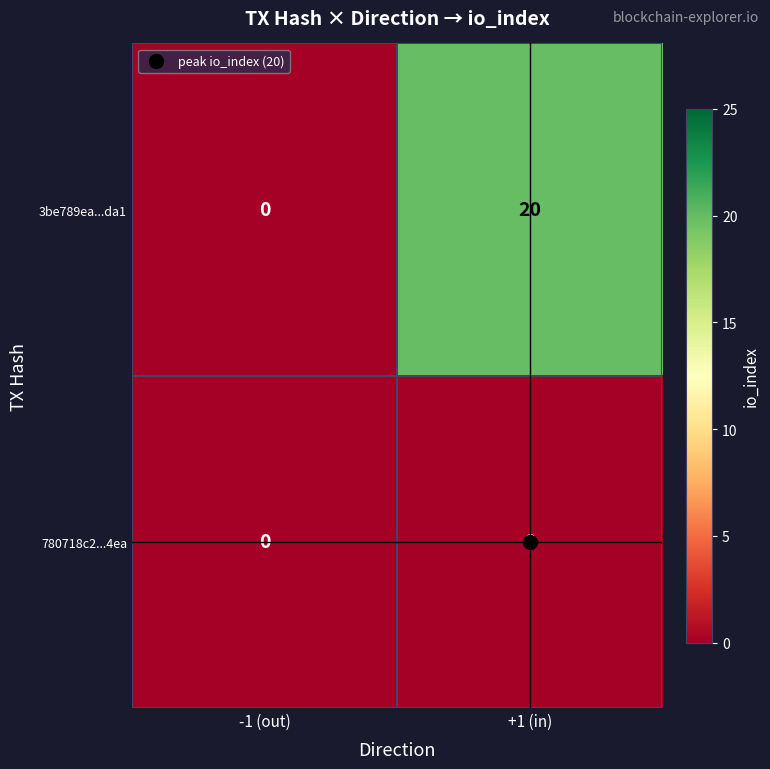

At which category is the sum across all series the highest?

+1 (in)